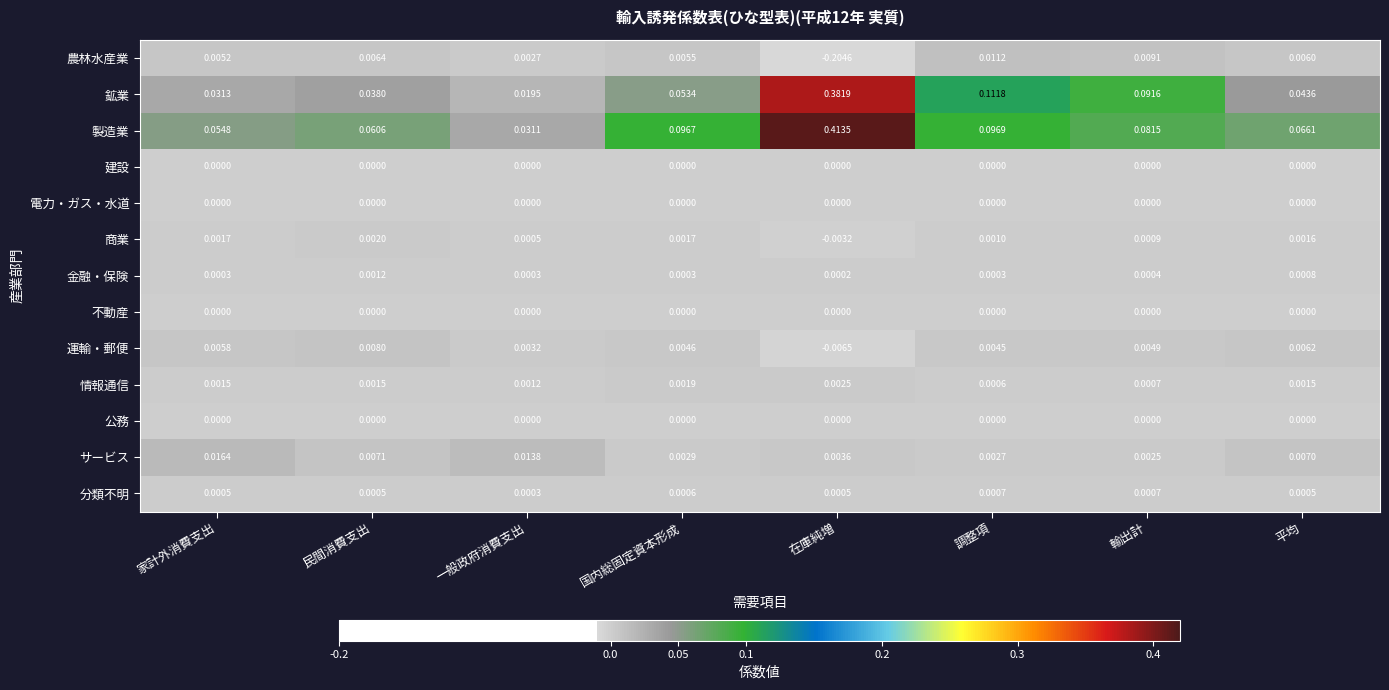

Where is サービス nearest to the value 0?

輸出計